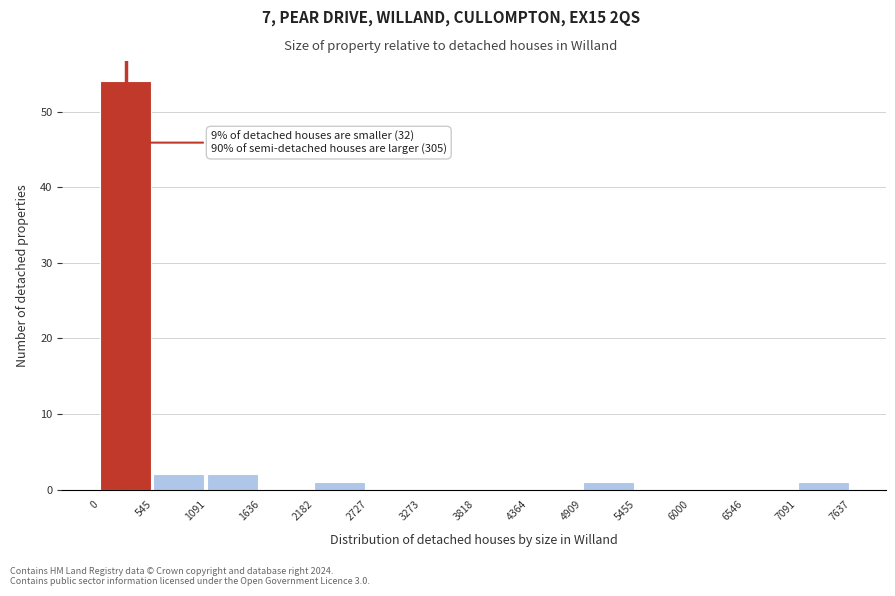

Which range on the x-axis has the tallest bar?

0 to 545